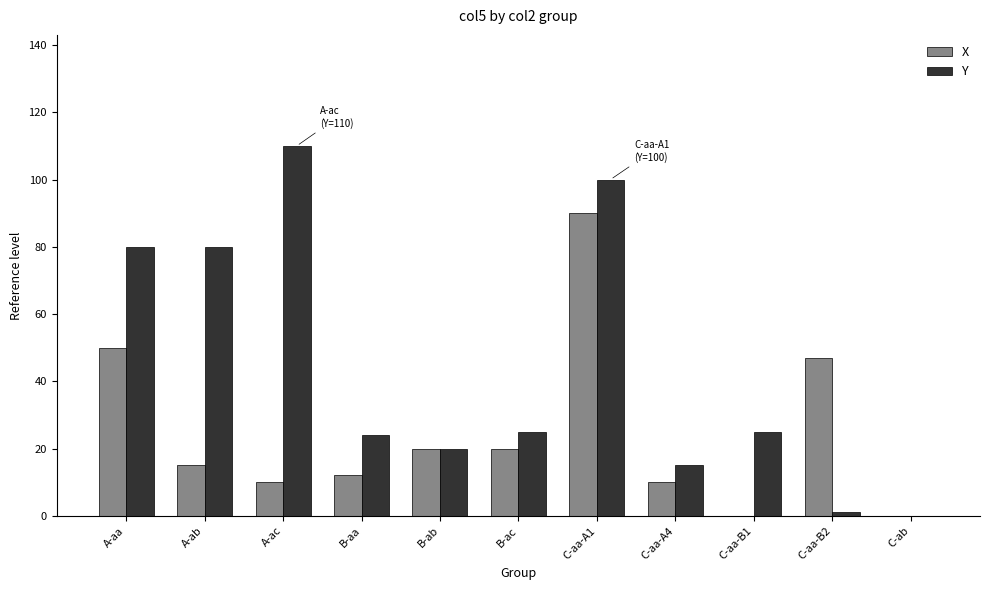

Reading right to left, list all the values displayed in this chart.

X: 0	47	0	10	90	20	20	12	10	15	50
Y: 0	1	25	15	100	25	20	24	110	80	80